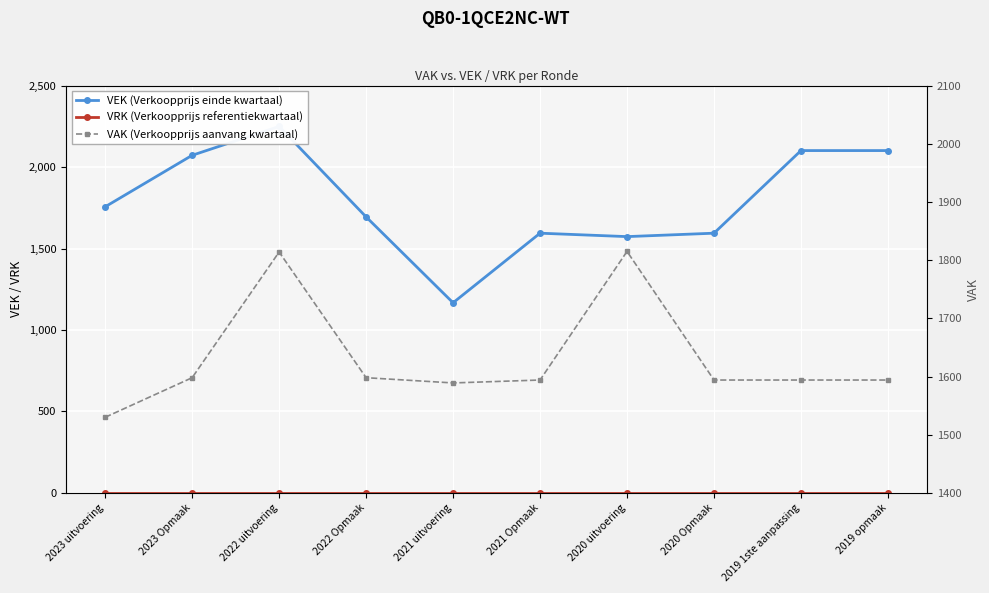

True or false: VAK (Verkoopprijs aanvang kwartaal) and VRK (Verkoopprijs referentiekwartaal) cross at least once.

False